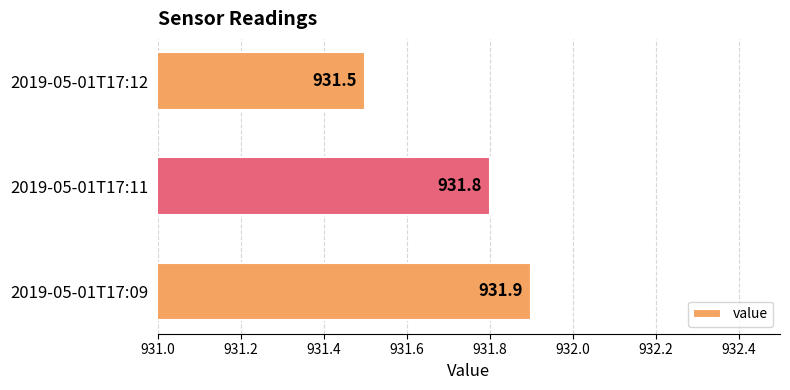

Reading bottom to top, transcribe all the data shown in this chart.

931.9	931.8	931.5